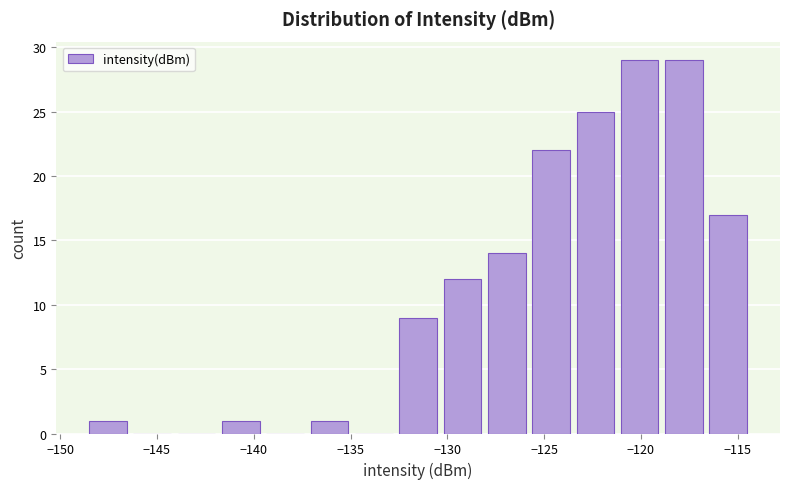

What is the height of the bar covering -142.0 to -139.5 on the x-axis? Neither the bar edges nor the heights are printed on the chart, so give them approximately, as read against the axes.

1